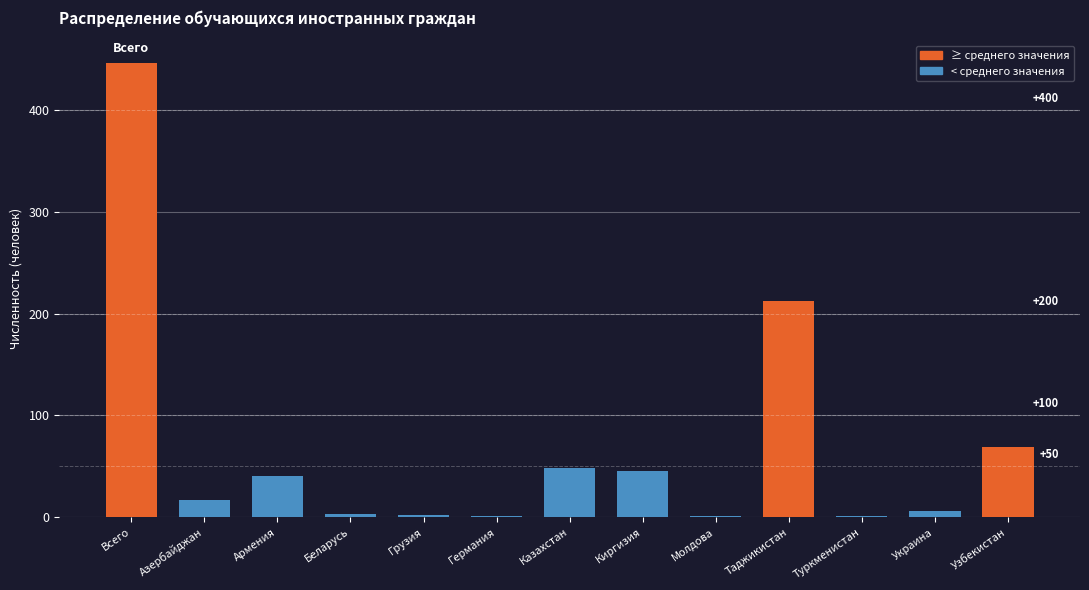

What is the greatest value displayed?

446